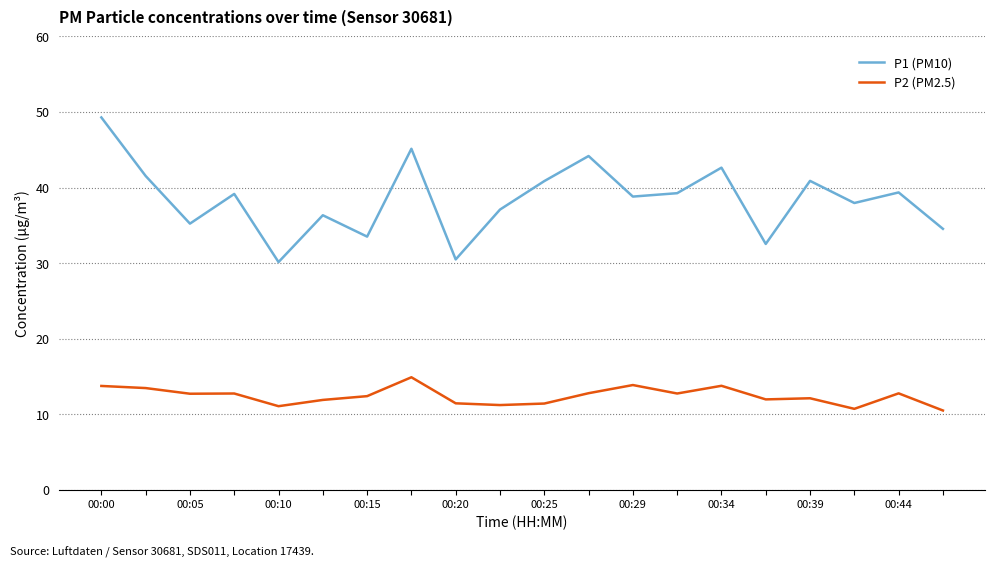

What is the difference between the second highest and minimum values in the P2 (PM2.5) series?

3.4